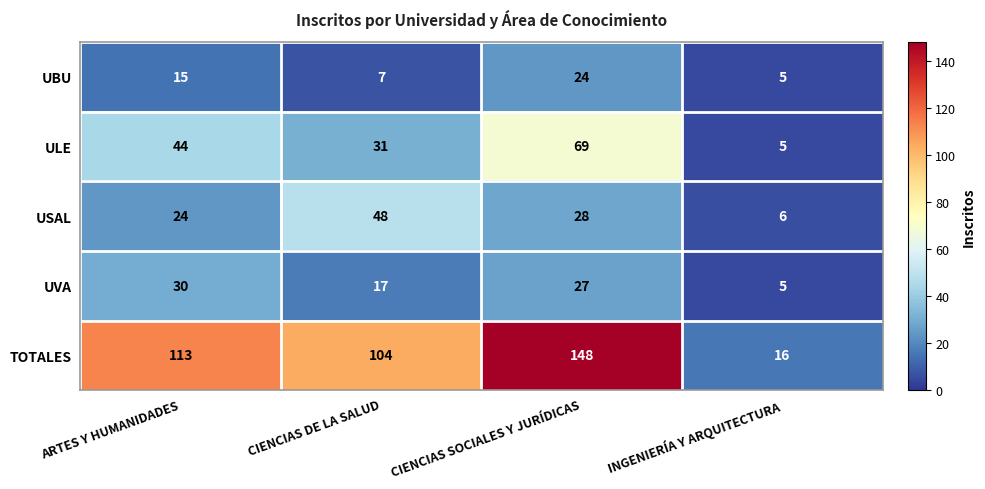

Reading left to right, what are all the values shown in this chart?

UBU: ARTES Y HUMANIDADES=15	CIENCIAS DE LA SALUD=7	CIENCIAS SOCIALES Y JURÍDICAS=24	INGENIERÍA Y ARQUITECTURA=5
ULE: ARTES Y HUMANIDADES=44	CIENCIAS DE LA SALUD=31	CIENCIAS SOCIALES Y JURÍDICAS=69	INGENIERÍA Y ARQUITECTURA=5
USAL: ARTES Y HUMANIDADES=24	CIENCIAS DE LA SALUD=48	CIENCIAS SOCIALES Y JURÍDICAS=28	INGENIERÍA Y ARQUITECTURA=6
UVA: ARTES Y HUMANIDADES=30	CIENCIAS DE LA SALUD=17	CIENCIAS SOCIALES Y JURÍDICAS=27	INGENIERÍA Y ARQUITECTURA=5
TOTALES: ARTES Y HUMANIDADES=113	CIENCIAS DE LA SALUD=104	CIENCIAS SOCIALES Y JURÍDICAS=148	INGENIERÍA Y ARQUITECTURA=16